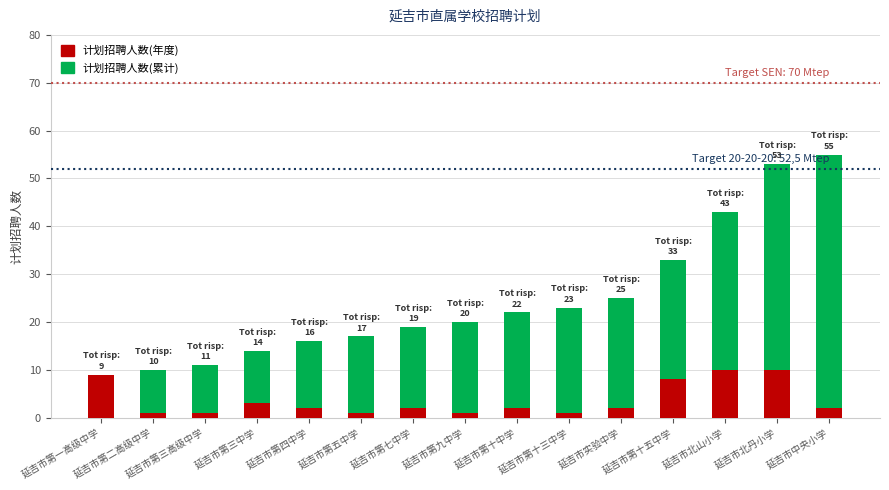

Rank the series by their maximum value, from lowest to highest.

计划招聘人数(年度), 计划招聘人数(累计)